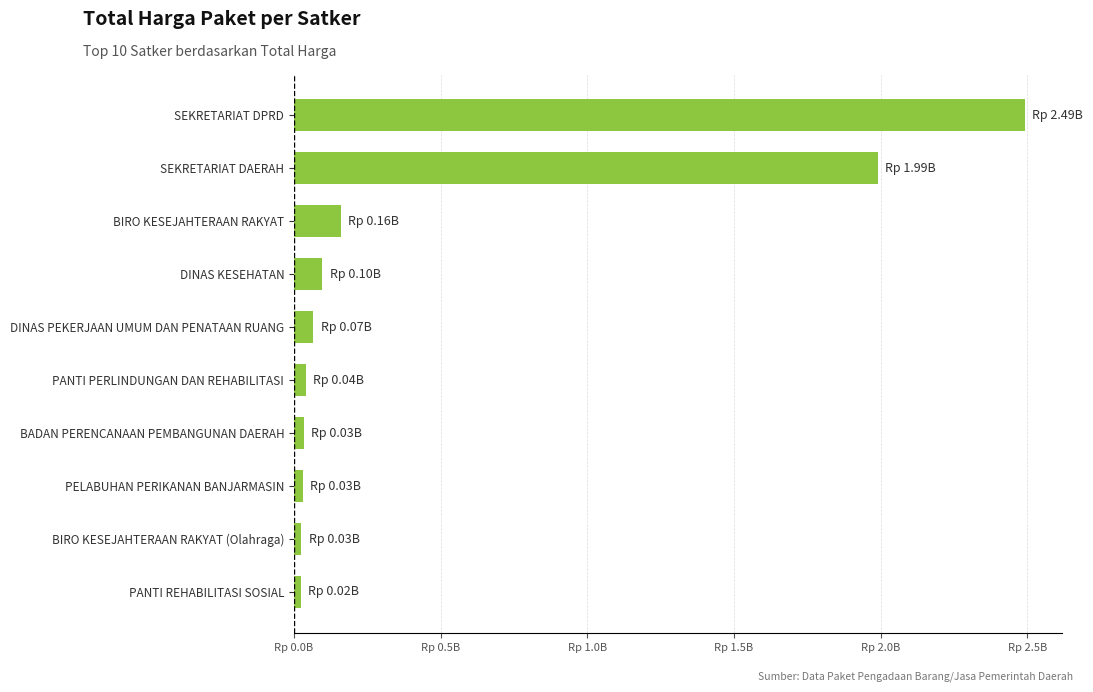

Does the chart contain any negative values?

No